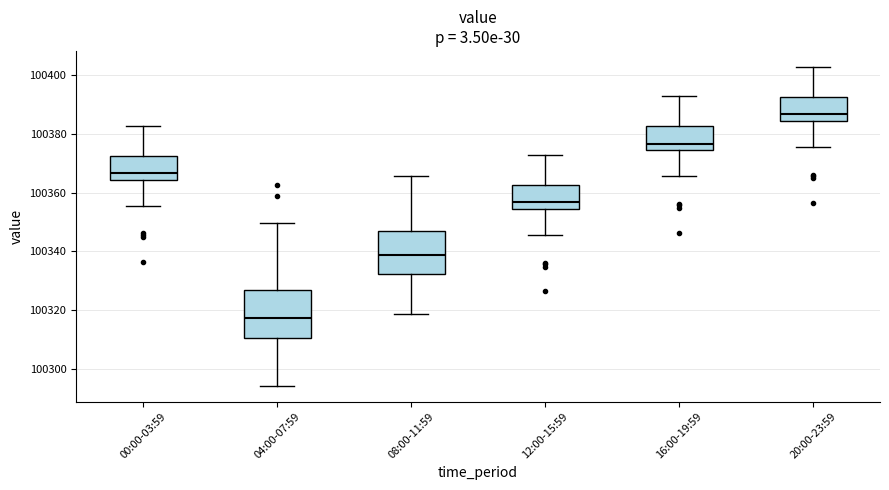

Reading left to right, transcribe this box plot: for each box, give where its median line is, the range the box spans, and where its two whiskers end, as read against the y-axis. The values are not printed on the chart, so give them approximately, as read against the axis.

00:00-03:59: median 100366, box 100364 to 100372, whiskers 100356 to 100382
04:00-07:59: median 100318, box 100310 to 100326, whiskers 100294 to 100350
08:00-11:59: median 100338, box 100332 to 100346, whiskers 100318 to 100366
12:00-15:59: median 100356, box 100354 to 100362, whiskers 100346 to 100372
16:00-19:59: median 100376, box 100374 to 100382, whiskers 100366 to 100392
20:00-23:59: median 100386, box 100384 to 100392, whiskers 100376 to 100402